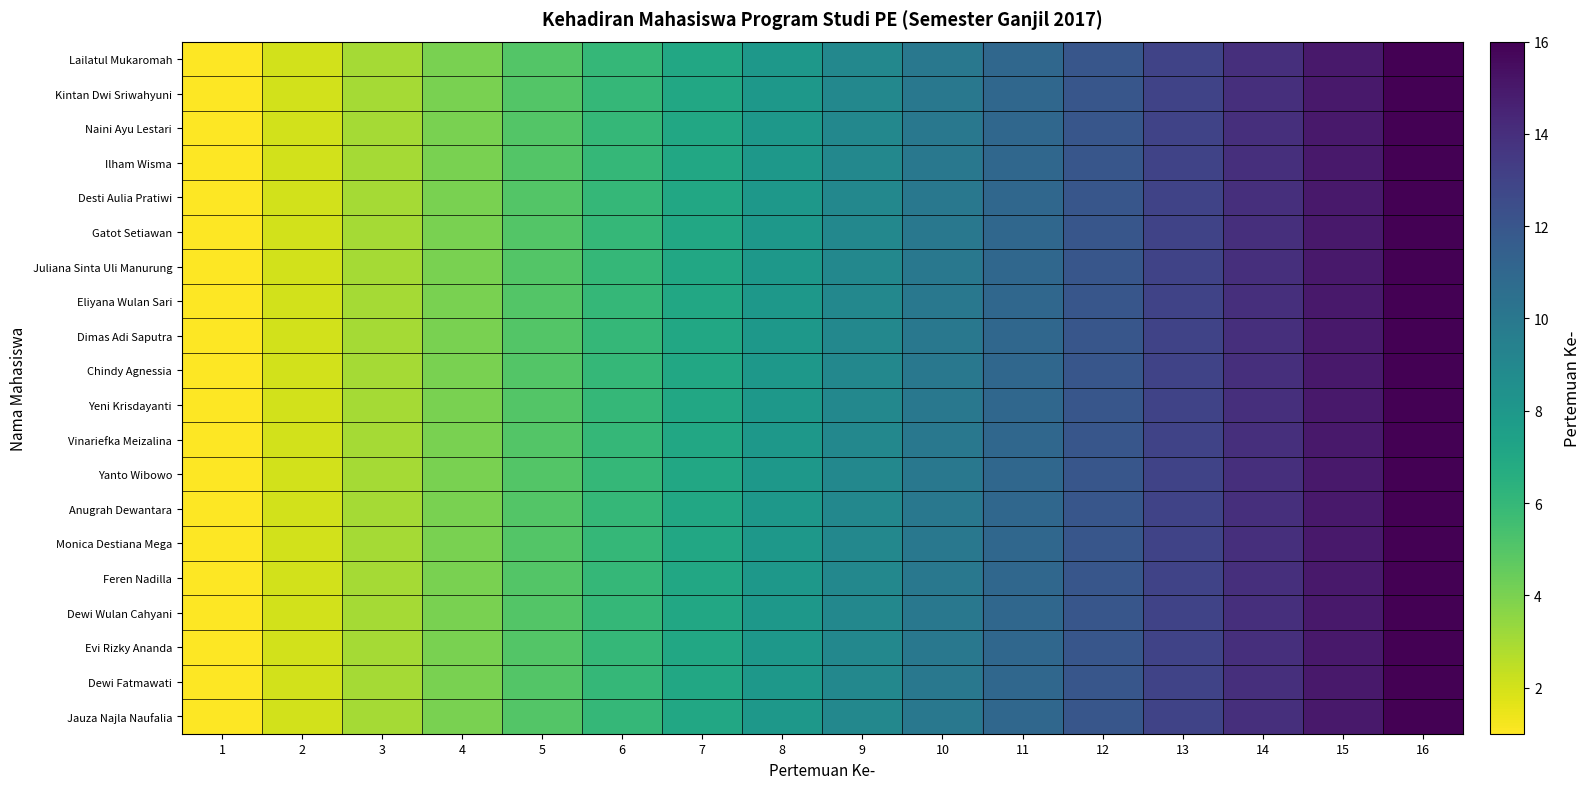

Which series has the largest range (max minus min)?

Lailatul Mukaromah